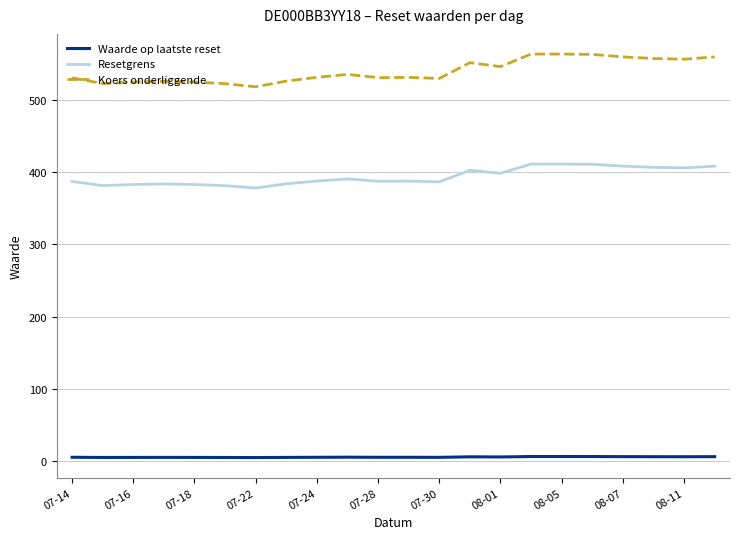

What is the greatest value displayed?

563.0